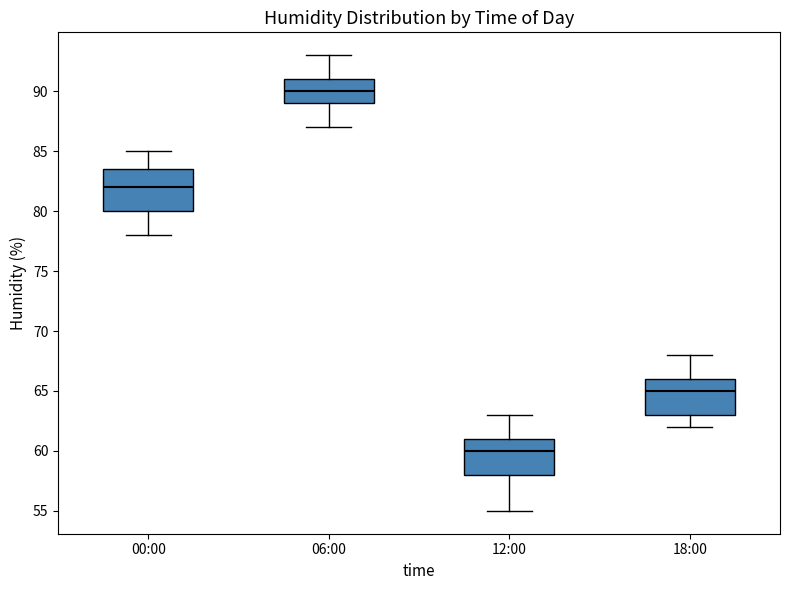

Reading left to right, transcribe this box plot: for each box, give where its median line is, the range the box spans, and where its two whiskers end, as read against the y-axis. The values are not printed on the chart, so give them approximately, as read against the axis.

00:00: median 82.0, box 80.0 to 83.5, whiskers 78.0 to 85.0
06:00: median 90.0, box 89.0 to 91.0, whiskers 87.0 to 93.0
12:00: median 60.0, box 58.0 to 61.0, whiskers 55.0 to 63.0
18:00: median 65.0, box 63.0 to 66.0, whiskers 62.0 to 68.0